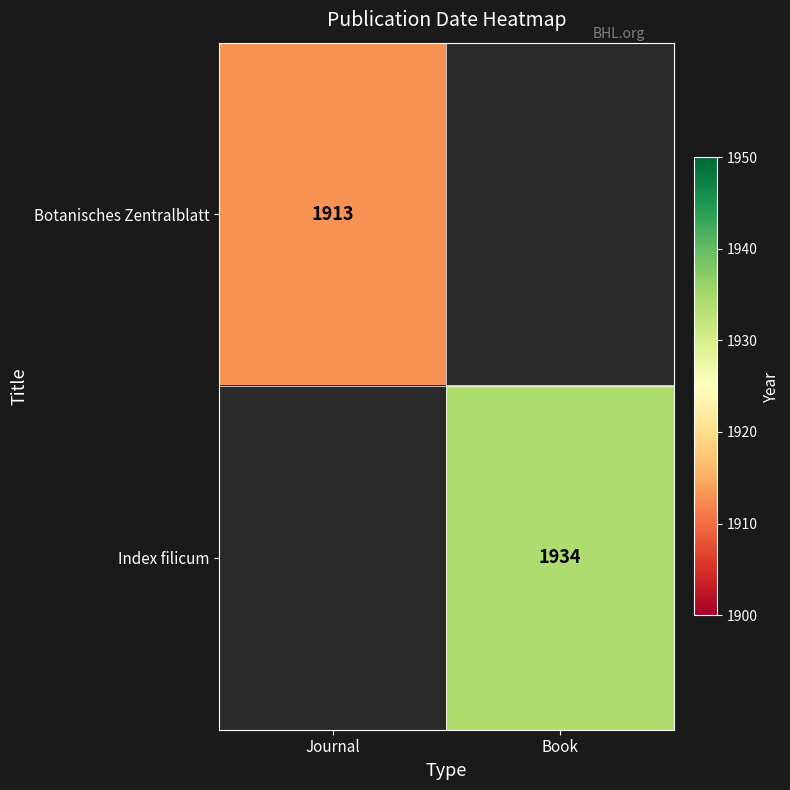

The value of Botanisches Zentralblatt at Journal is 3383. True or false?

False